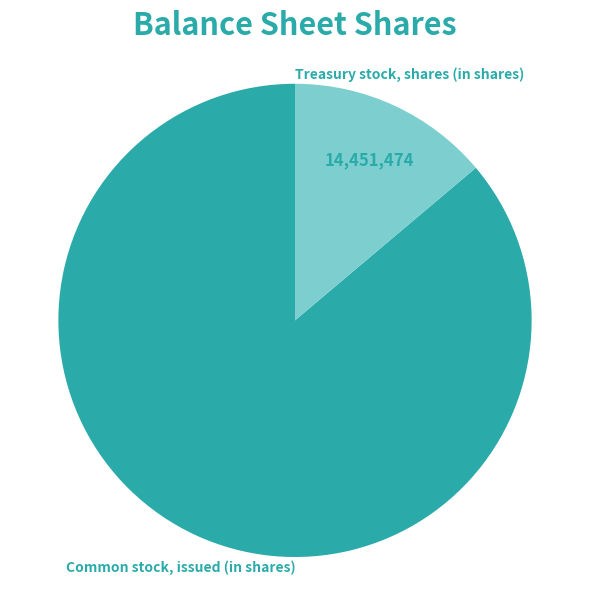

Is there a majority slice in this chart?

Yes